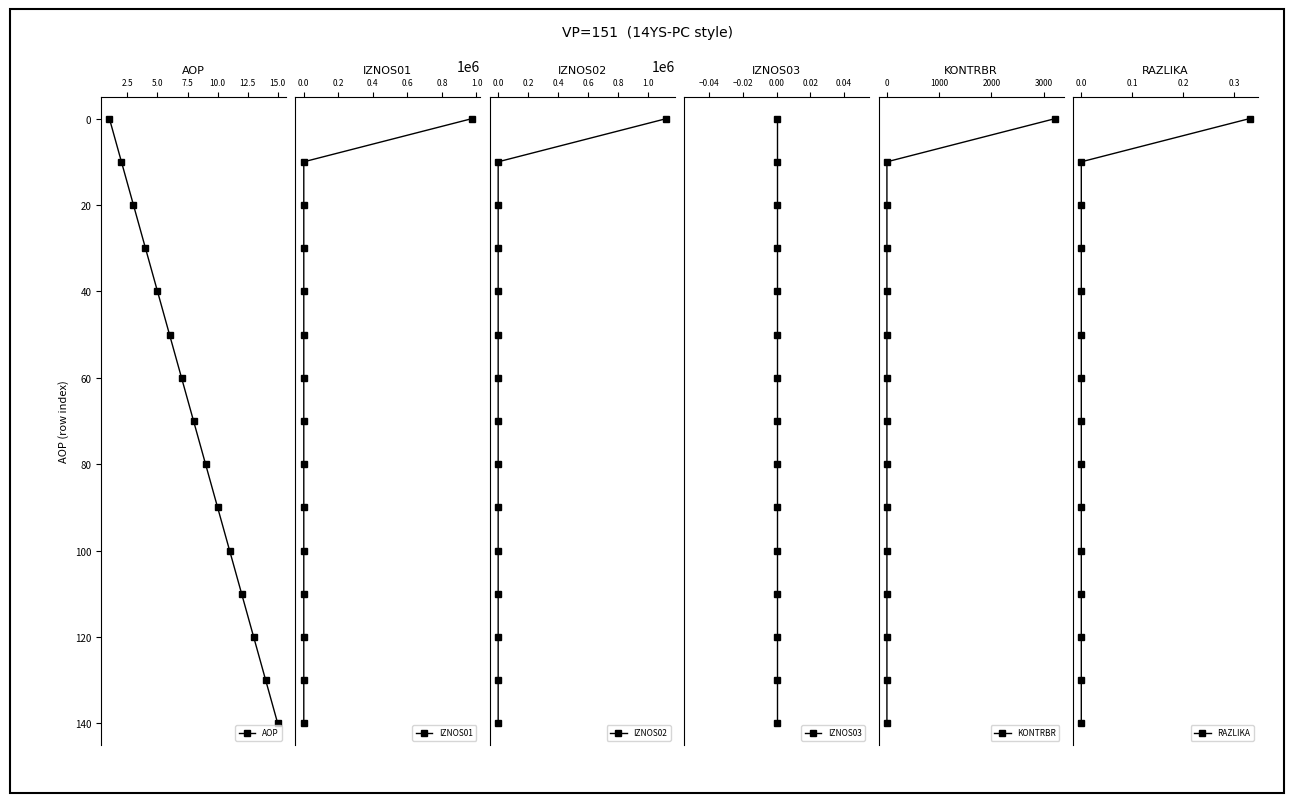

Rank the series by their maximum value, from highest to lowest.

AOP, IZNOS01, IZNOS02, IZNOS03, KONTRBR, RAZLIKA